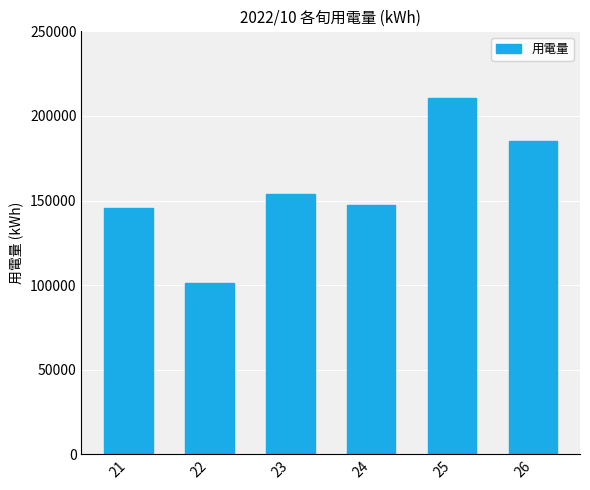

What is the change in value from 22 to 26?

+84006.5